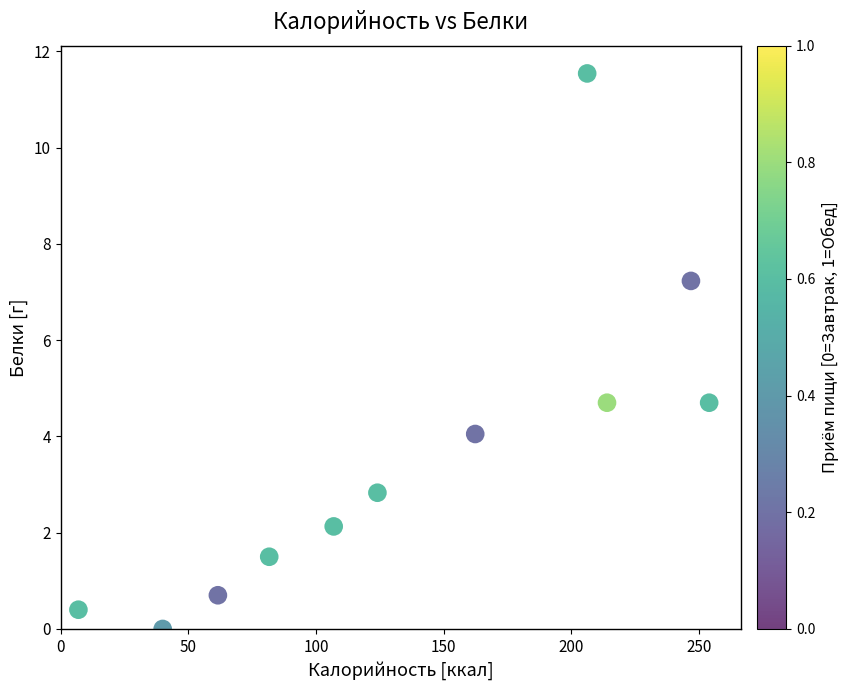

What is the range of Y values (max minus min)?

11.5